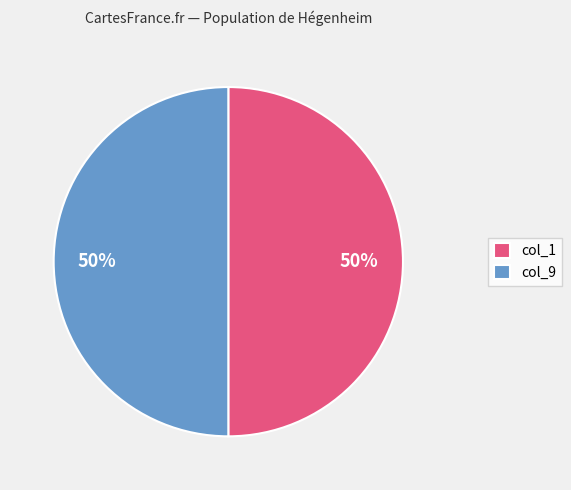

Is the sum of col_1 and col_9 greater than half?

Yes